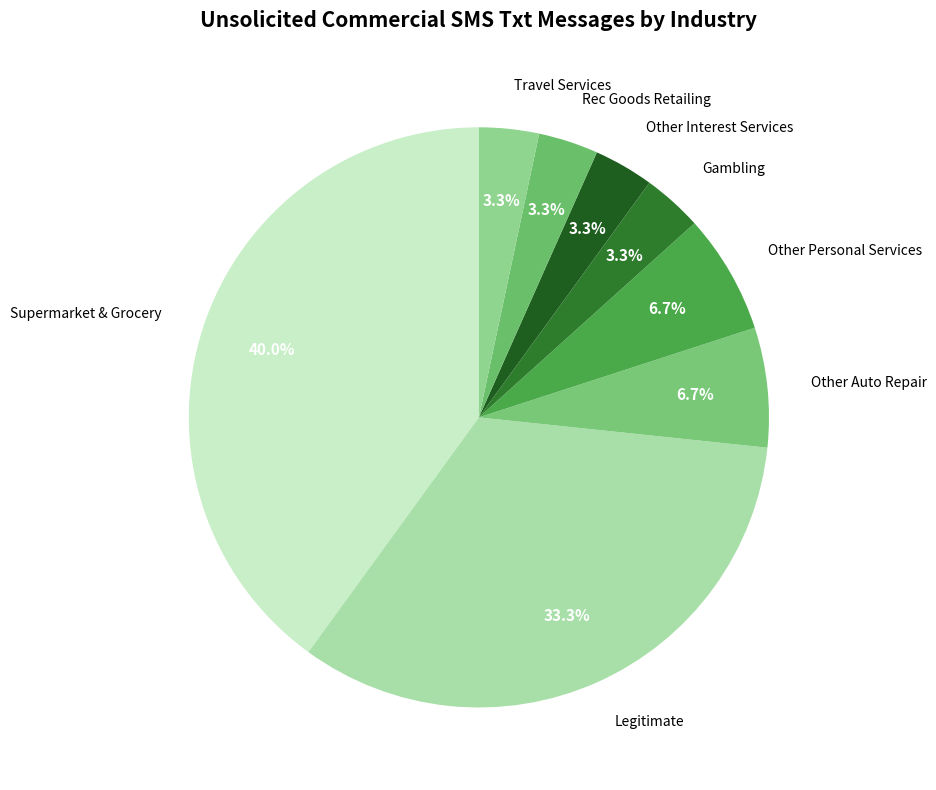

True or false: Other Auto Repair accounts for 1% of the total.

False